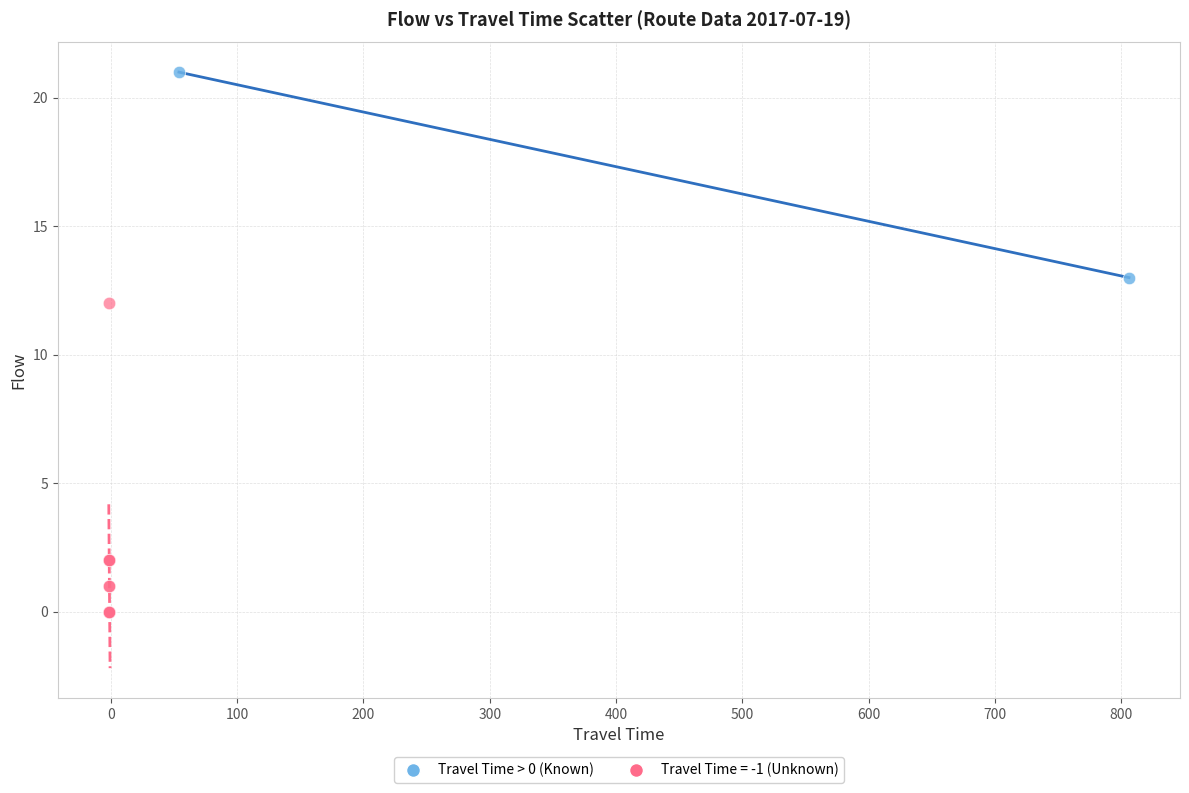

What are all the series names shown in the legend?

Travel Time > 0 (Known), Travel Time = -1 (Unknown)